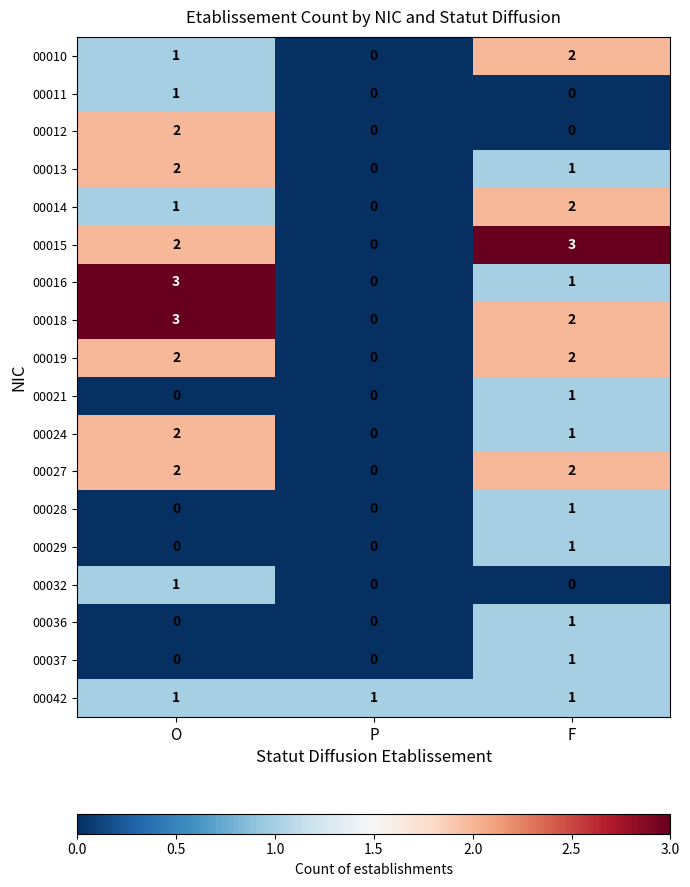

What is the total value across all series at P?

1